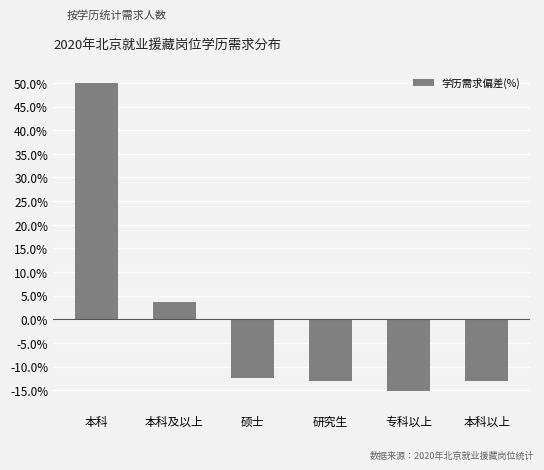

What is the approximate value at 专科以上?

-15.2